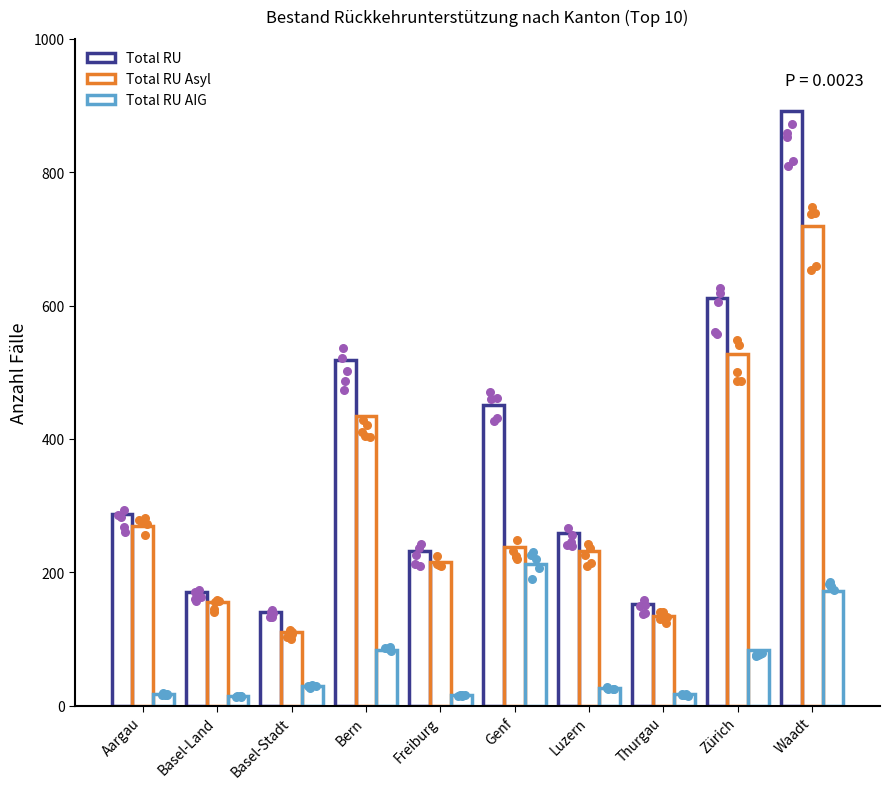

What are all the series names shown in the legend?

Total RU, Total RU Asyl, Total RU AIG